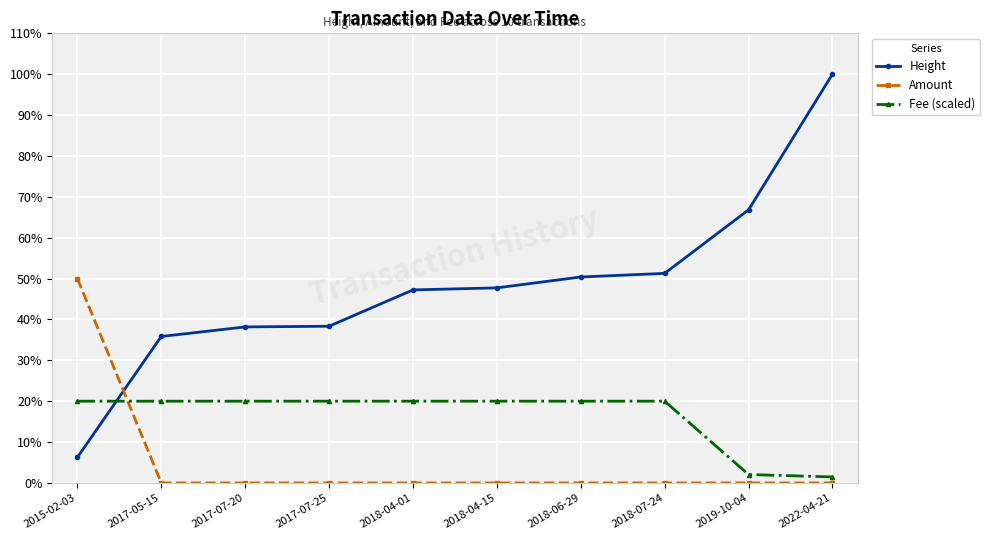

What value does the Height series have at 2018-06-29?

50.4